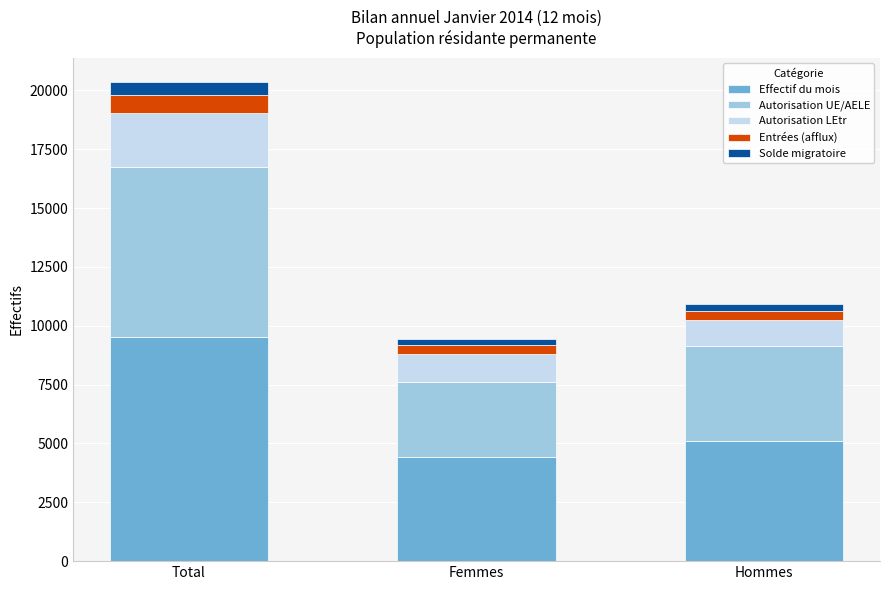

What is the difference between the second highest and minimum values in the Effectif du mois series?

706